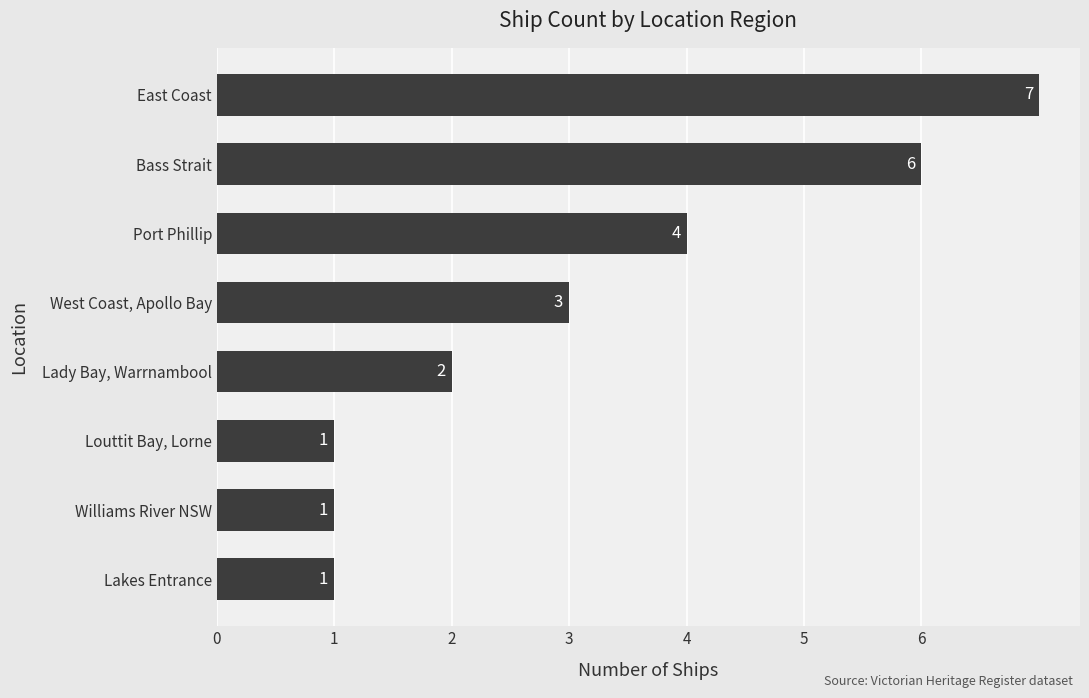

Is it true that the value at Louttit Bay, Lorne is 2?

False